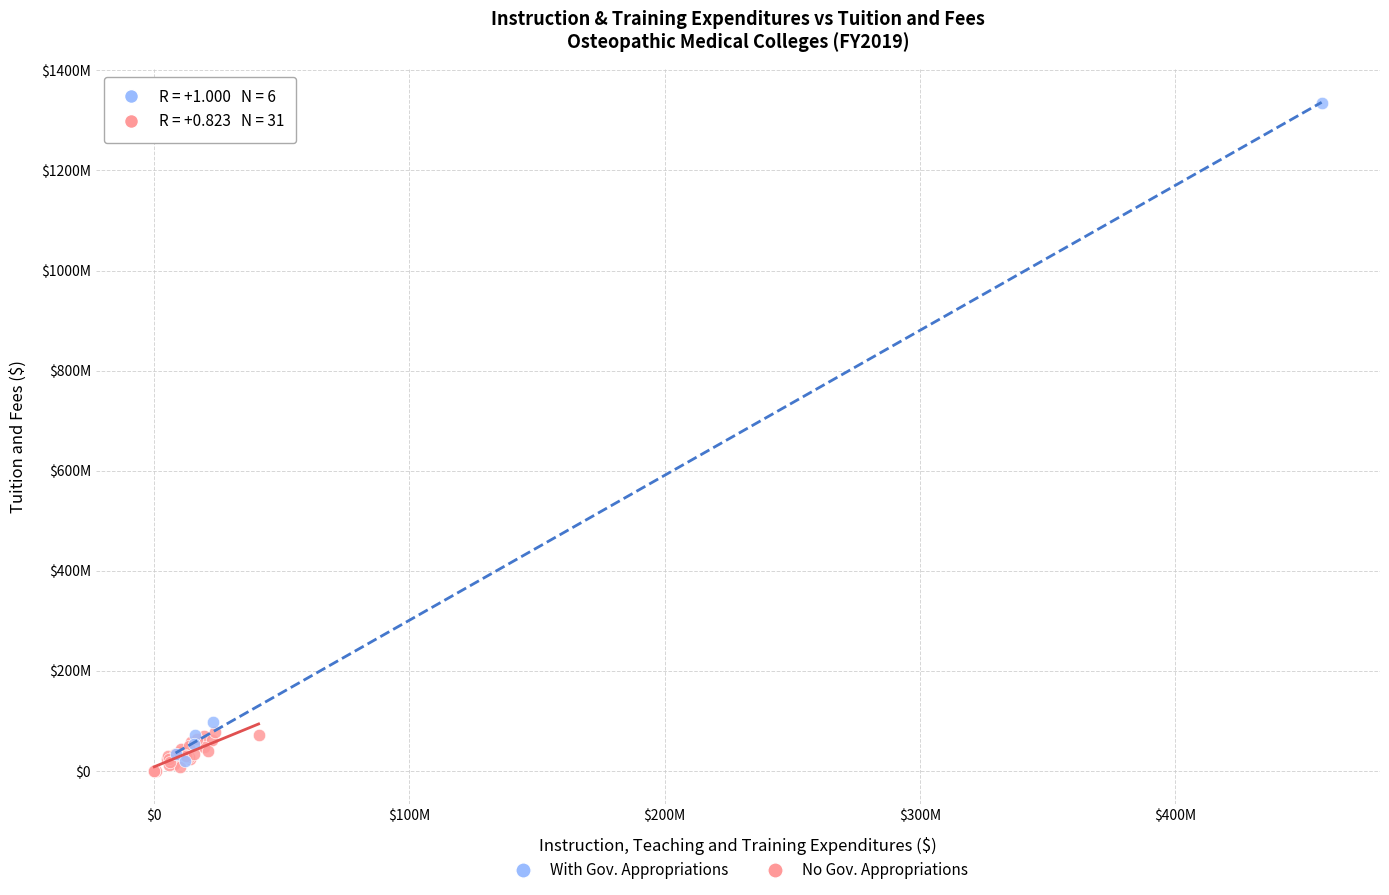

Which series reaches the minimum Y coordinate?

No Gov. Appropriations